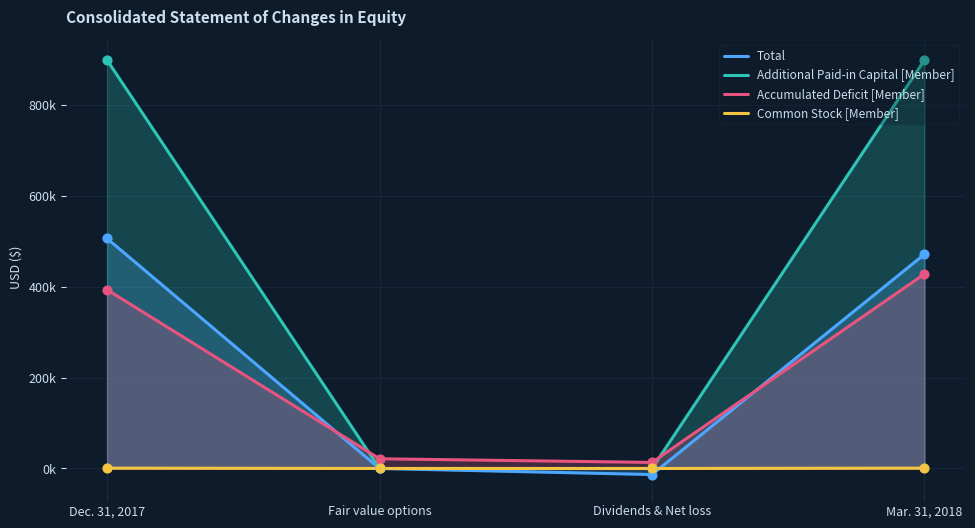

At how many categories does at least one series exceed 593953?

2